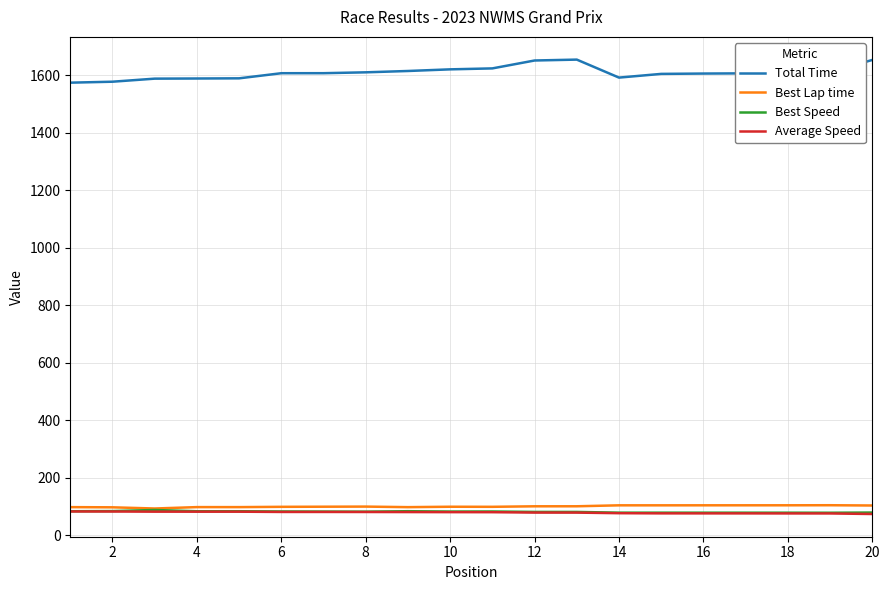

True or false: Average Speed and Total Time cross at least once.

False